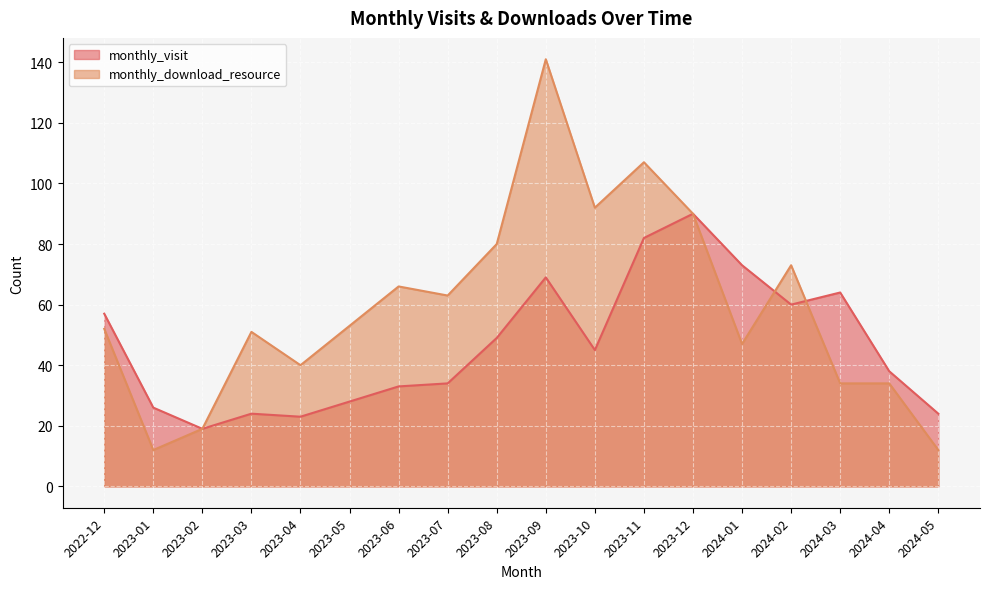

True or false: monthly_download_resource has a value of 29 at 2023-02.

False